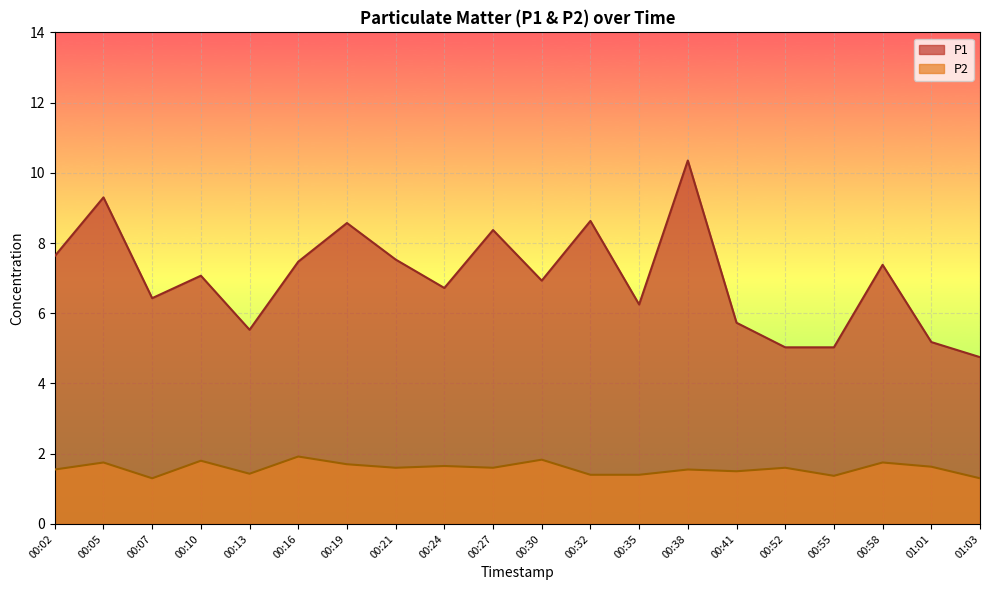

True or false: P1 and P2 intersect in this chart.

False